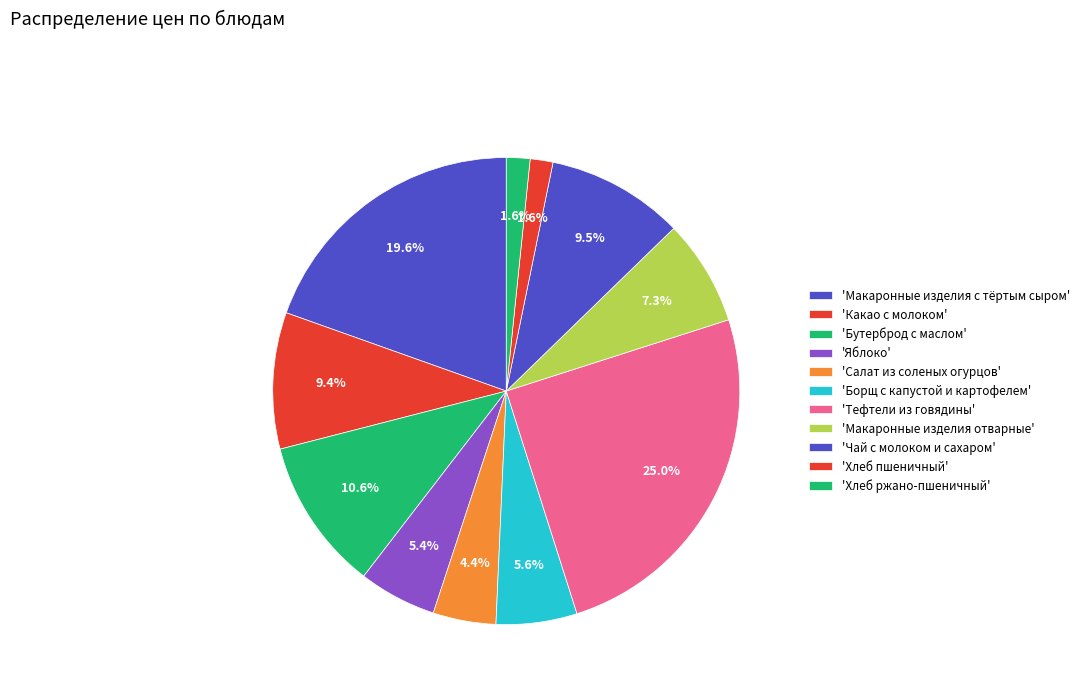

Which slice is the smallest?

Хлеб пшеничный